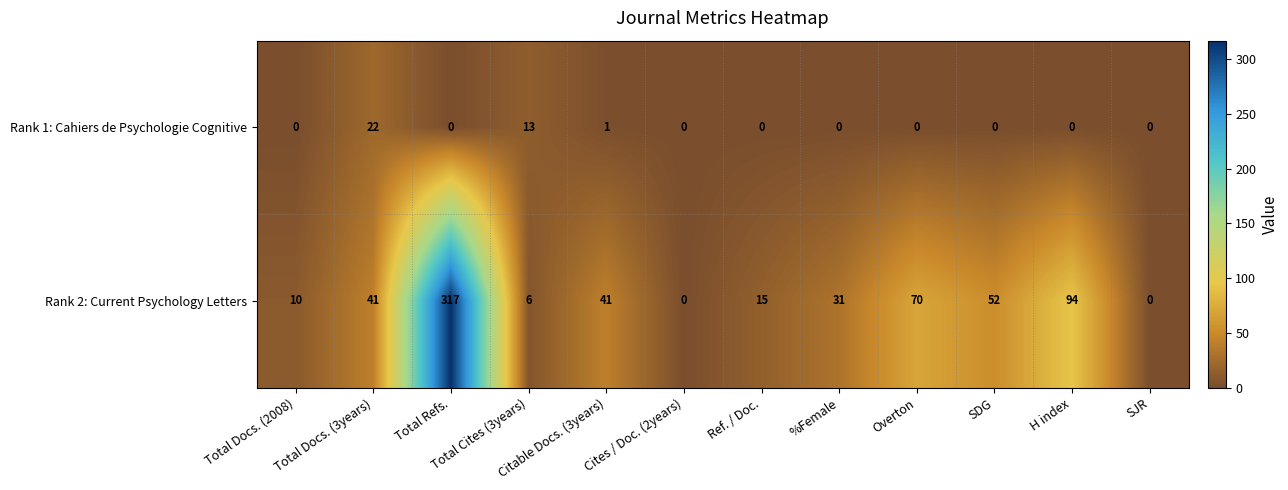

Which category has the lowest value across all series?

Total Docs. (2008)